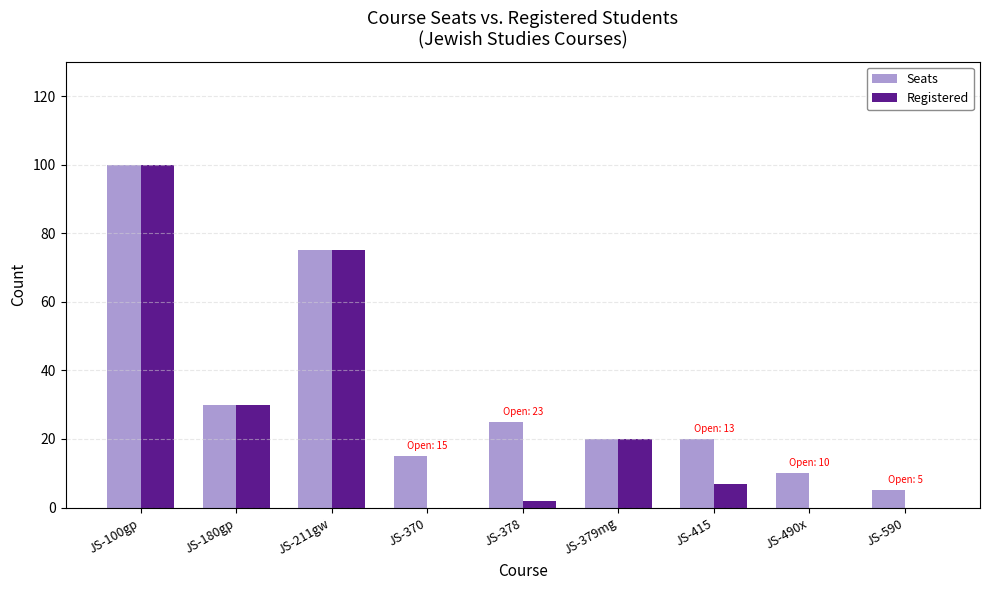

Which series changed the most between JS-211gw and JS-590?

Registered